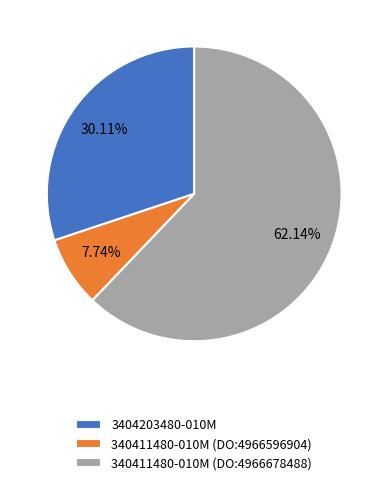

What is the ratio of the value at 340411480-010M (DO:4966596904) to the value at 340411480-010M (DO:4966678488)?

0.1